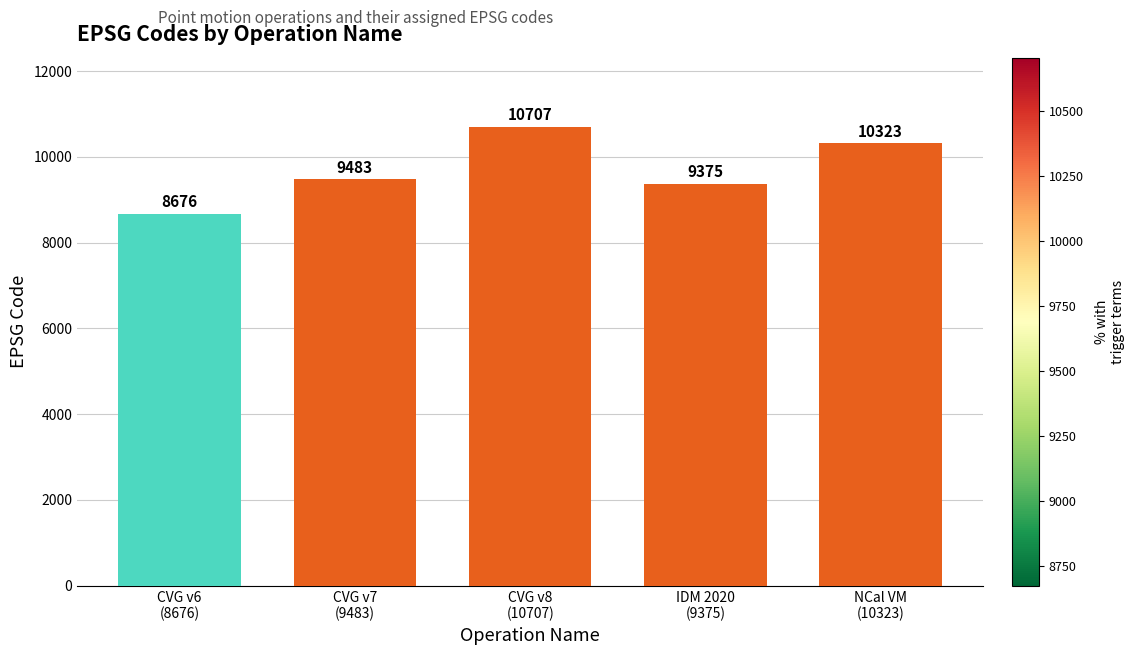

Reading left to right, transcribe all the data shown in this chart.

8676	9483	10707	9375	10323